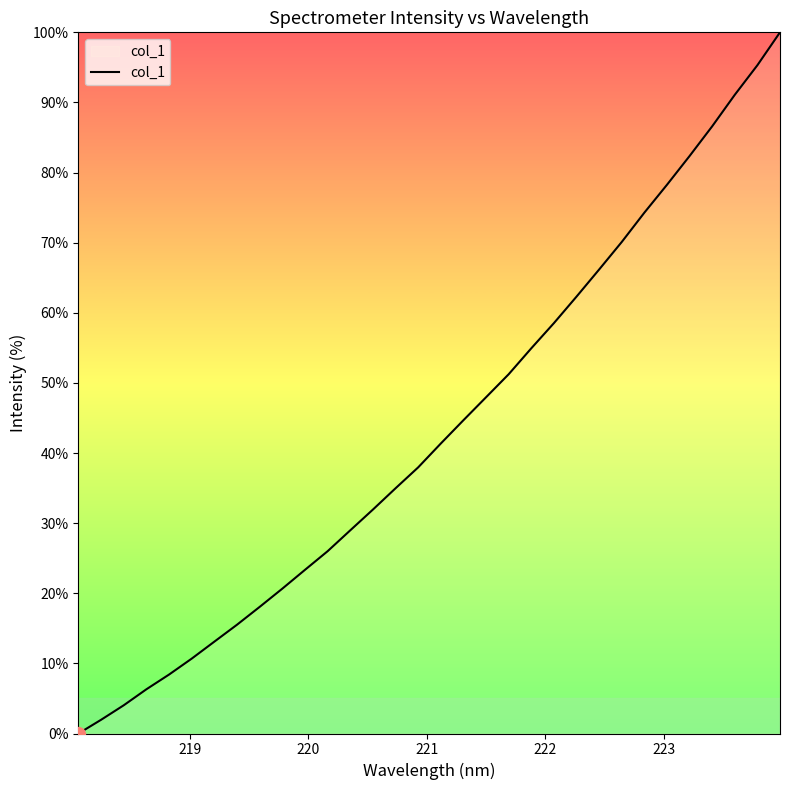

What is the maximum value shown in the chart?

100.0